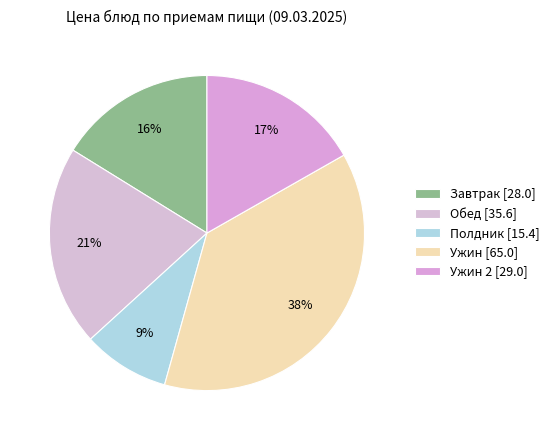

How many slices are in this pie chart?

5